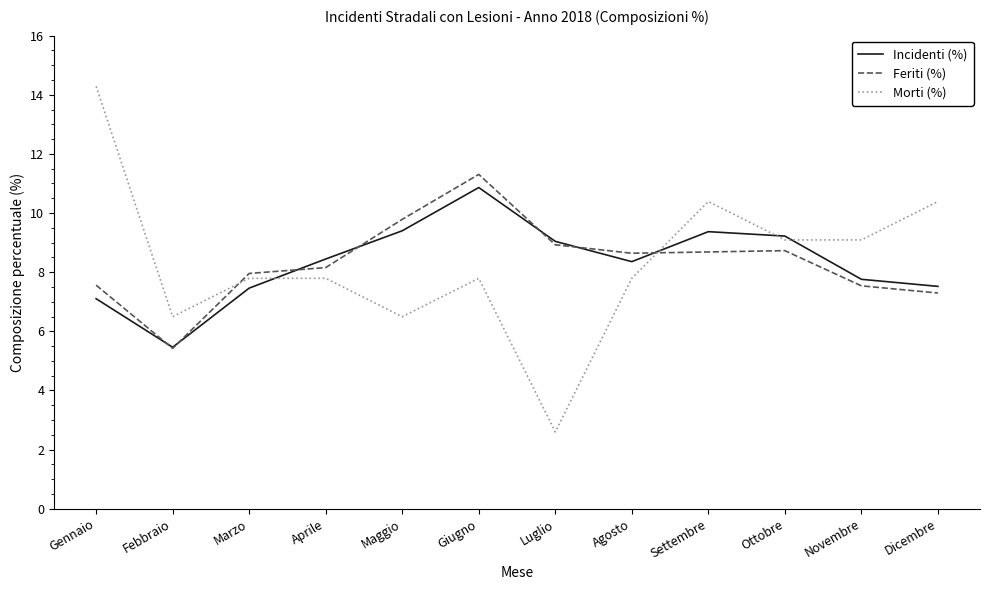

The Morti (%) series shows 4.5 at Maggio. True or false?

False